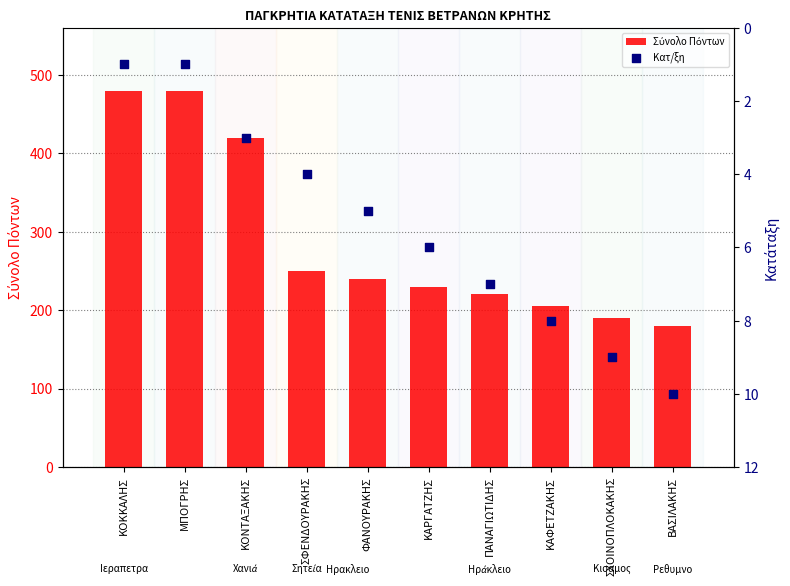

Which series has the largest total across all categories?

Σύνολο Πόντων